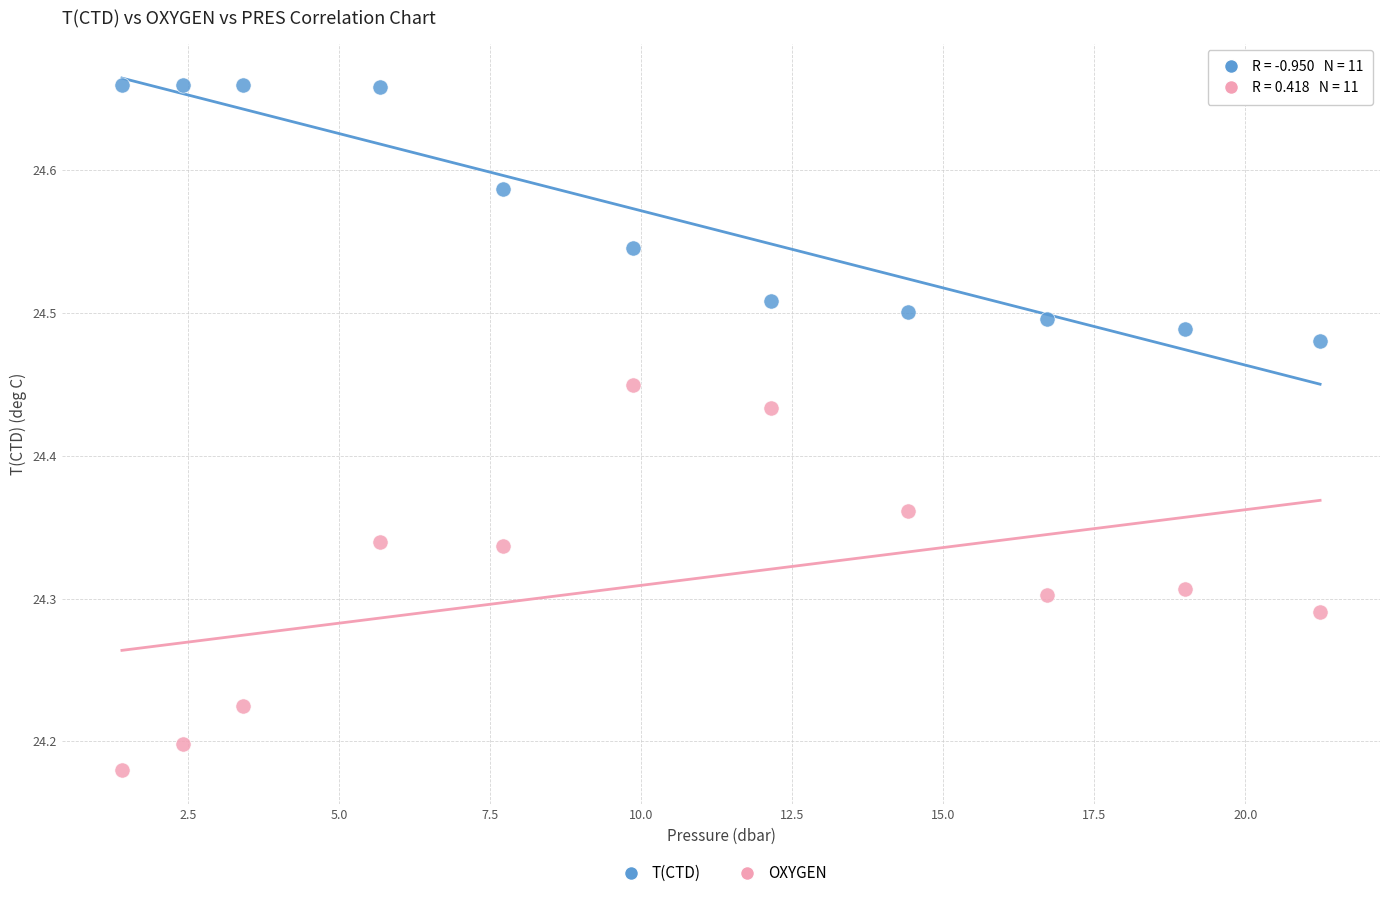

Which series reaches the minimum Y coordinate?

OXYGEN